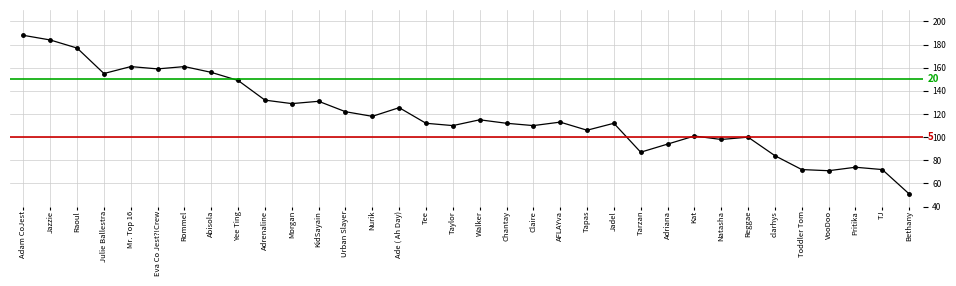

What is the label of the 14th point from the right?

AFLAYva